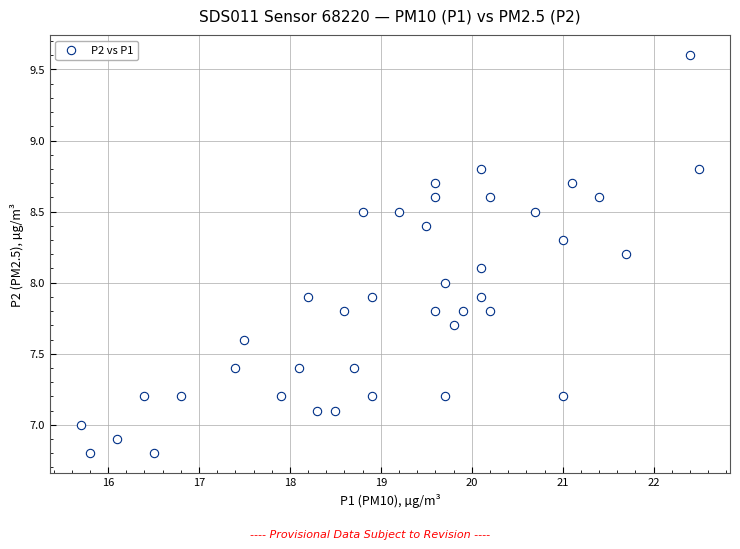

What is the range of Y values (max minus min)?

2.8